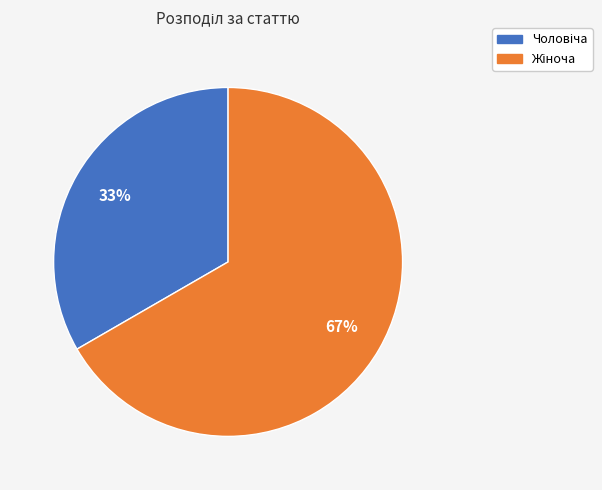

How many segments does this pie chart have?

2